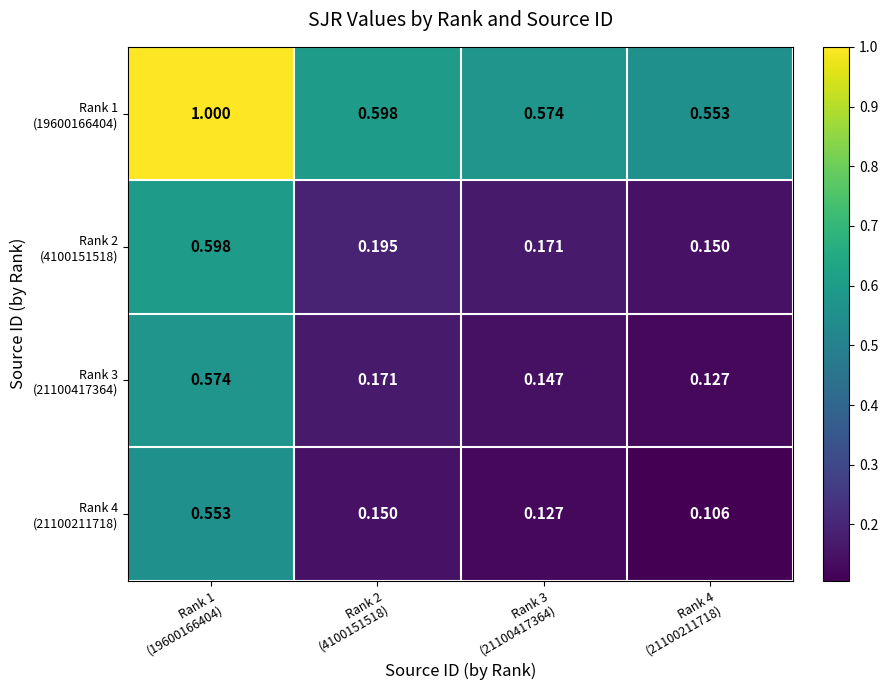

At how many categories does at least one series exceed 0?

4